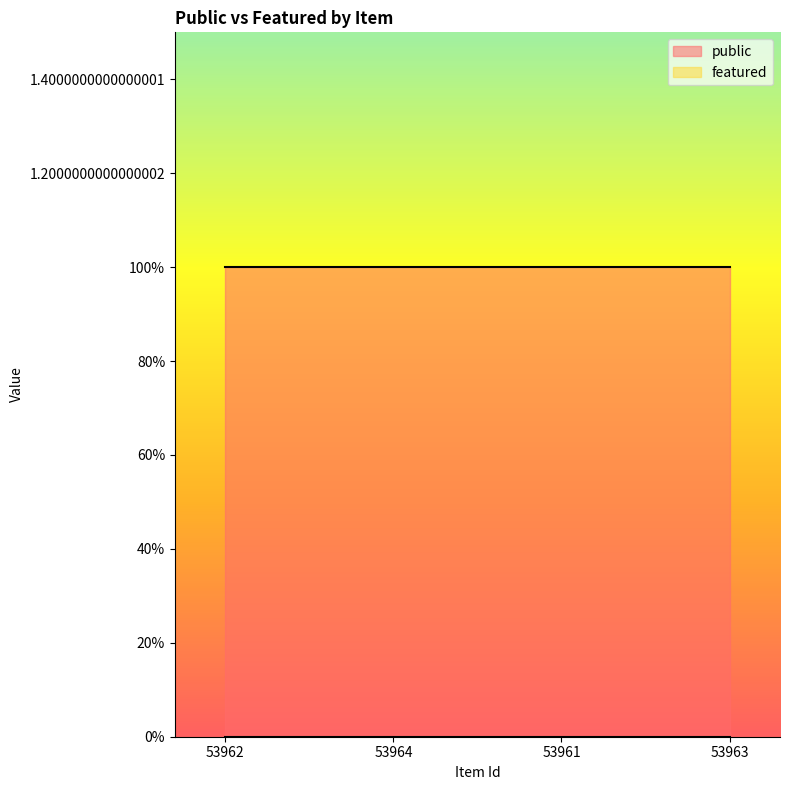

True or false: featured has more than 0 points higher than both neighbors.

False